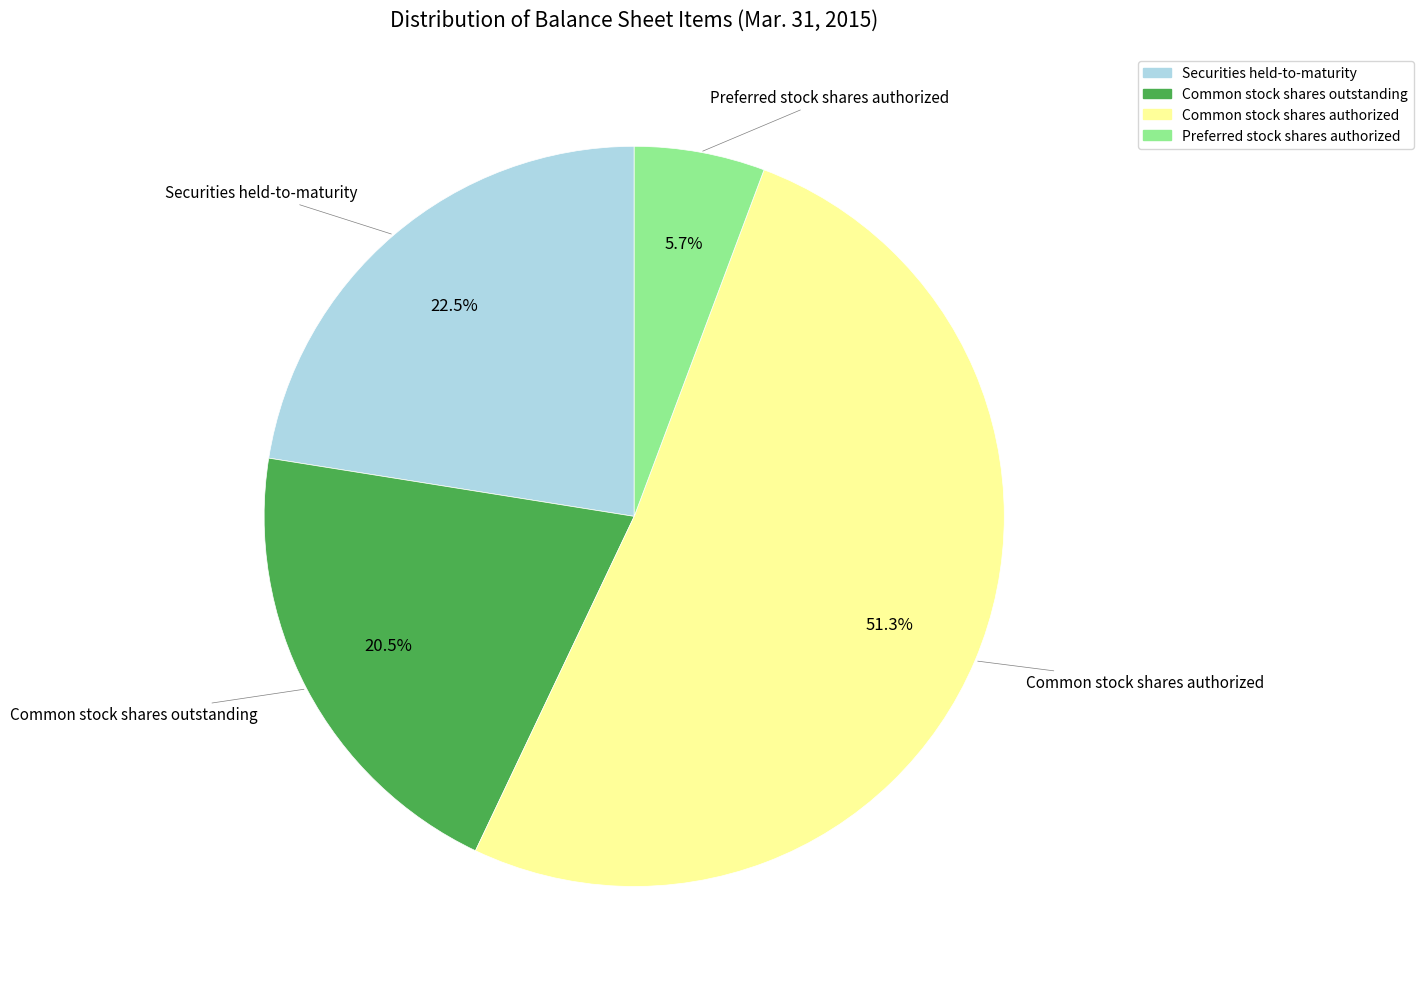

Which category has the biggest portion of the pie?

Common stock shares authorized